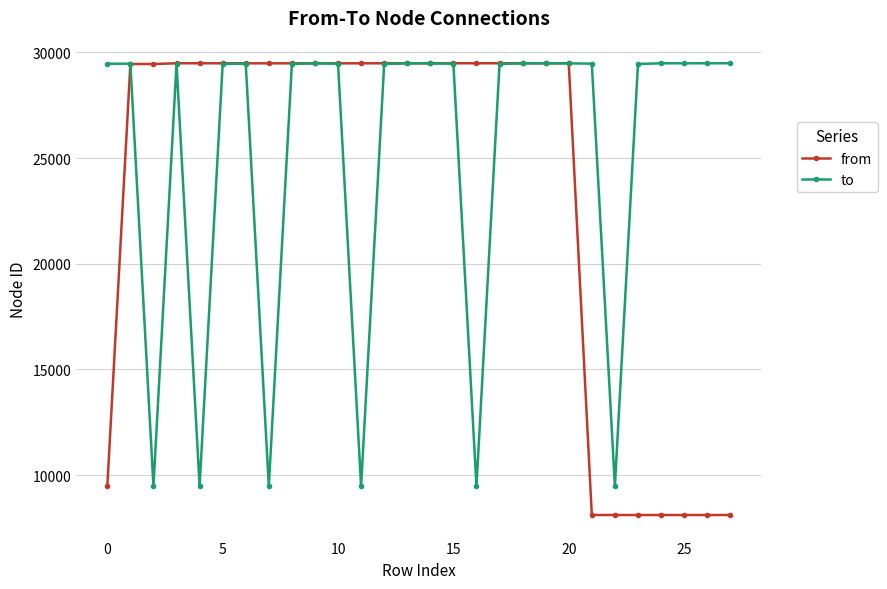

True or false: to has more than 2 points higher than both neighbors.

True